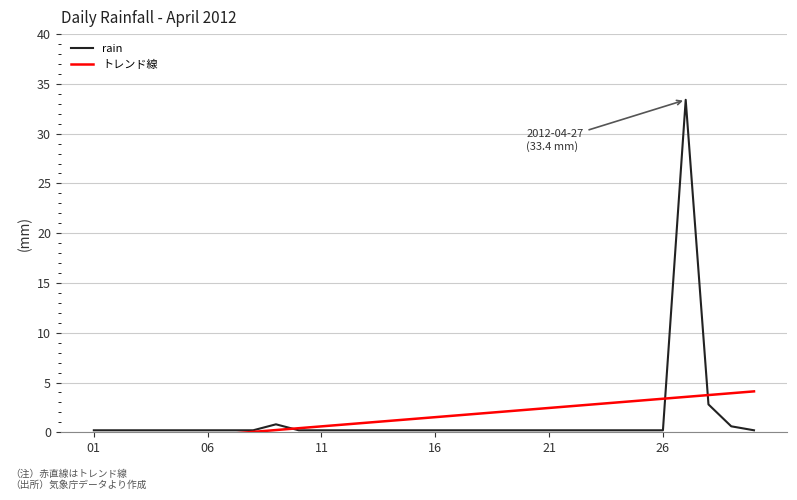

How many lines are shown in the chart?

2